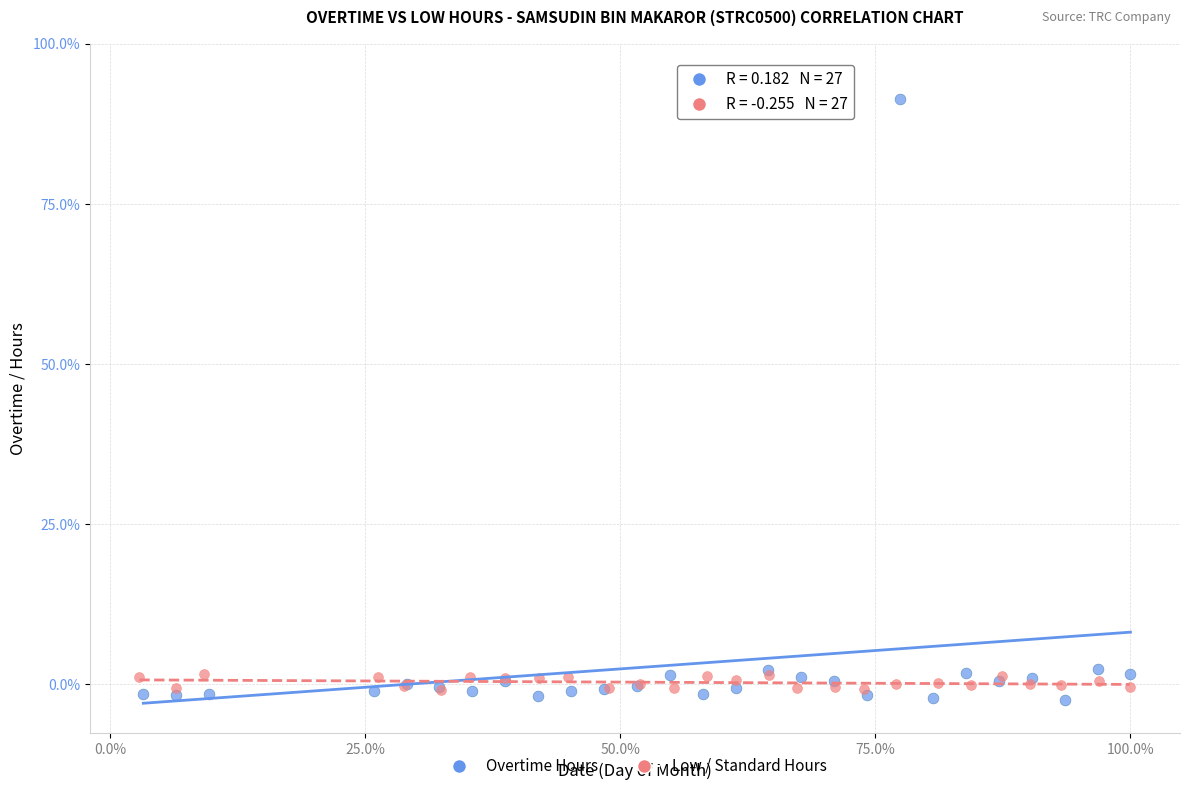

Which series has the widest spread of Y values?

Overtime Hours